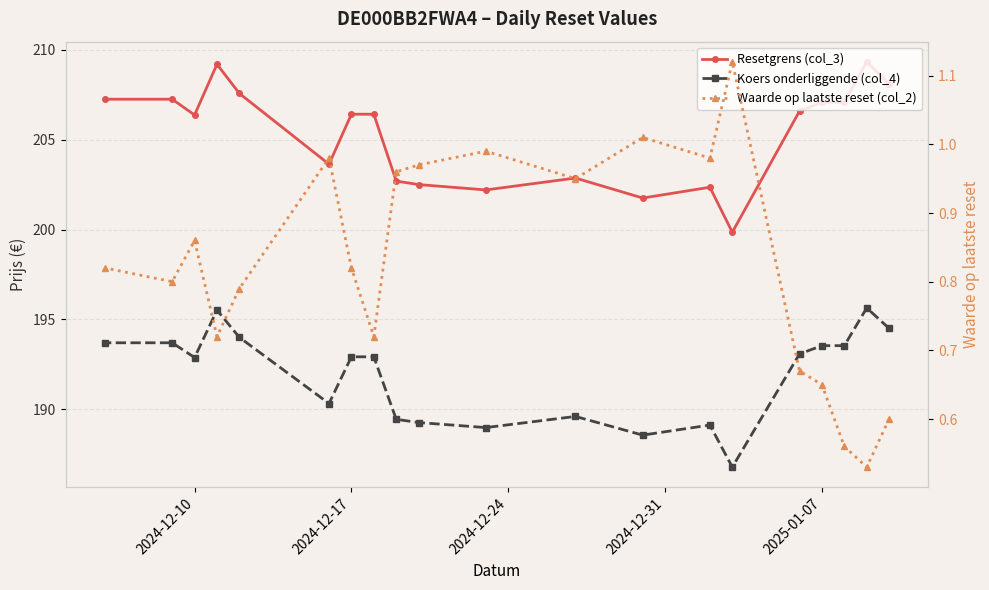

In Resetgrens (col_3), how many points are lower than both neighbors (excluding endpoints)?

5